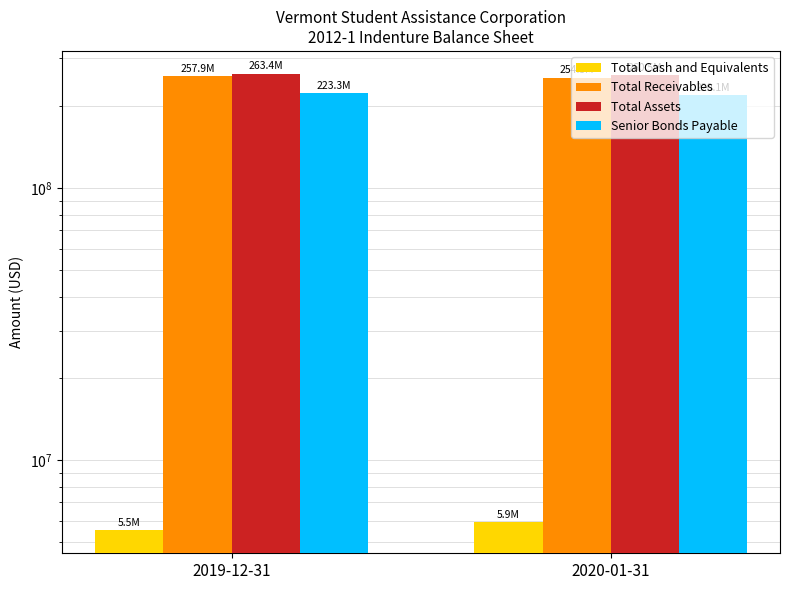

Reading right to left, what are all the values shown in this chart?

Total Cash and Equivalents: 5917633.2	5525733.0
Total Receivables: 254542902.3	257898100.9
Total Assets: 260460535.5	263423834.0
Senior Bonds Payable: 220083301.3	223331456.3